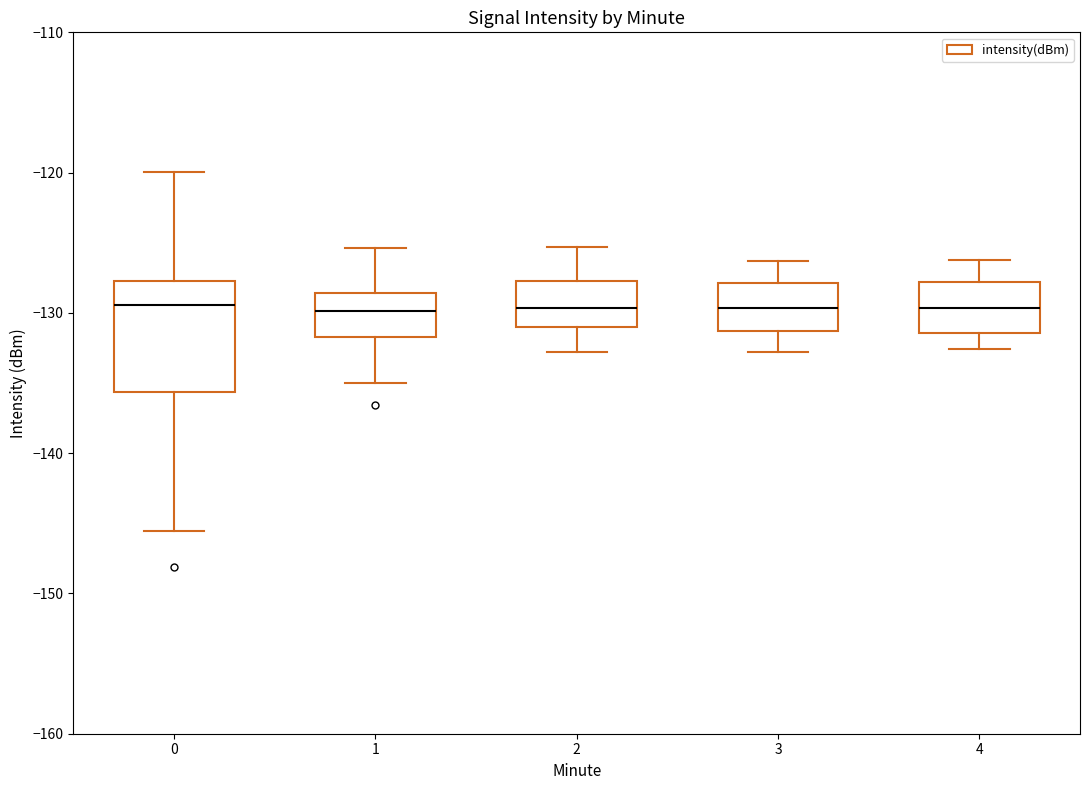

Reading left to right, read every box against the y-axis: the position of its median line, the range the box covers, and the ends of its whiskers. The values are not printed on the chart, so give them approximately, as read against the axis.

0: median -129, box -136 to -128, whiskers -146 to -120
1: median -130, box -132 to -129, whiskers -135 to -125
2: median -130, box -131 to -128, whiskers -133 to -125
3: median -130, box -131 to -128, whiskers -133 to -126
4: median -130, box -131 to -128, whiskers -133 to -126